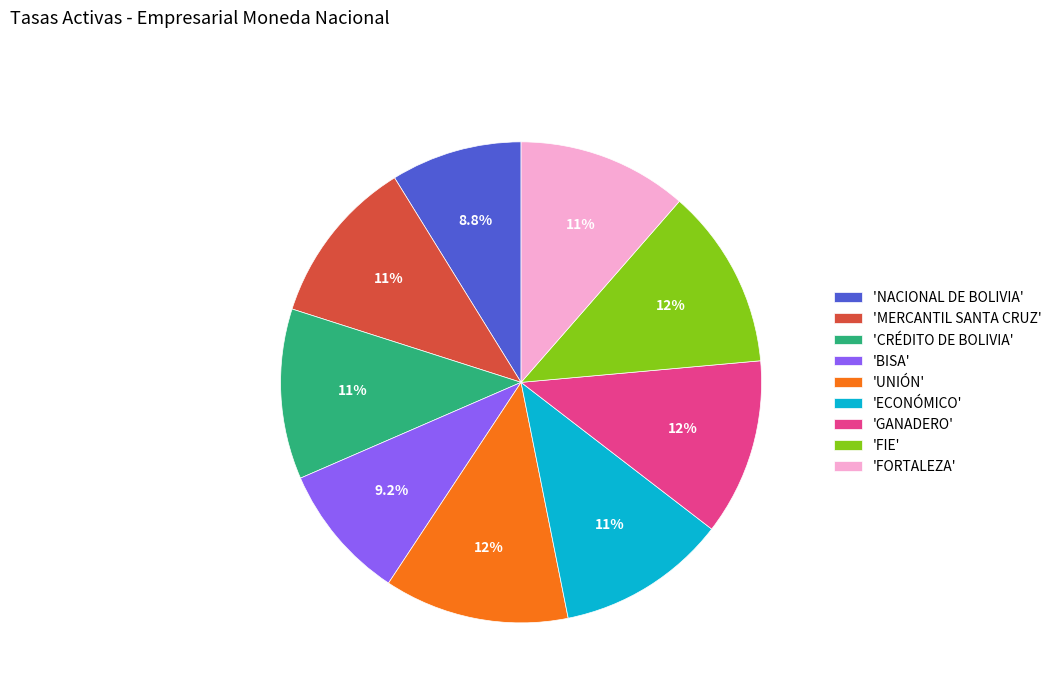

Which has a higher value, 'GANADERO' or 'UNIÓN'?

'UNIÓN'